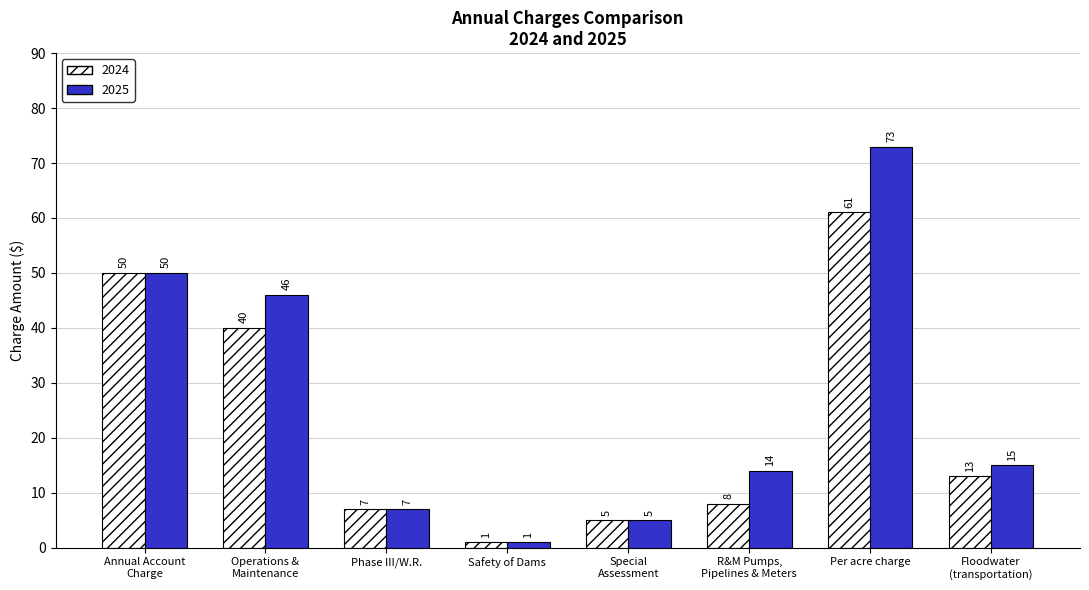

The 2024 series shows 80 at Per acre charge. True or false?

False